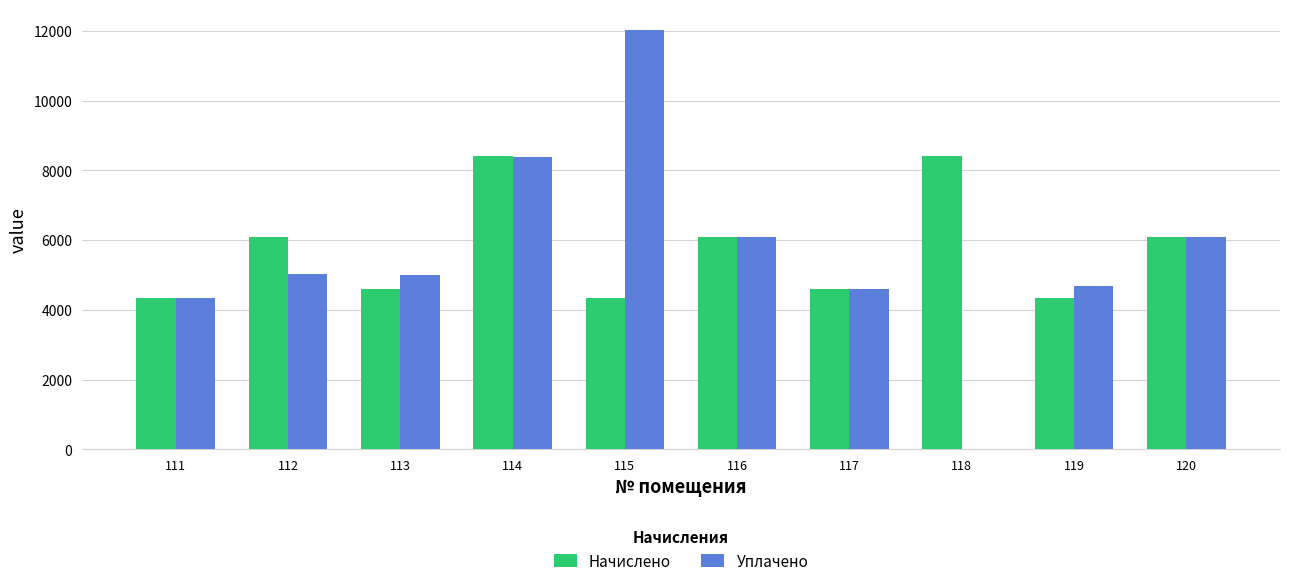

At which label is Уплачено closest to 6008?

116